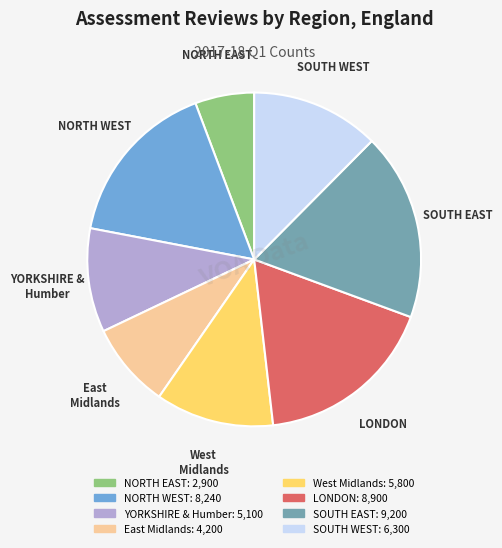

What is the smallest slice in the pie chart?

NORTH EAST